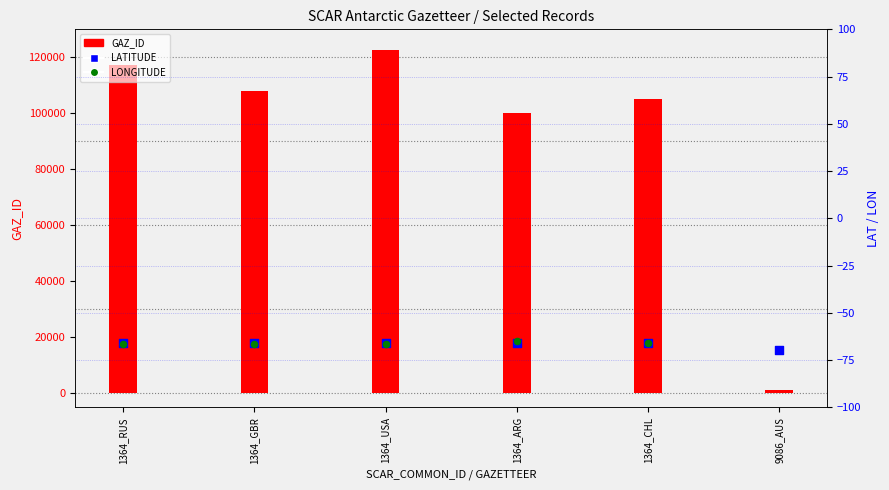

Which series contains the highest Y value?

GAZ_ID